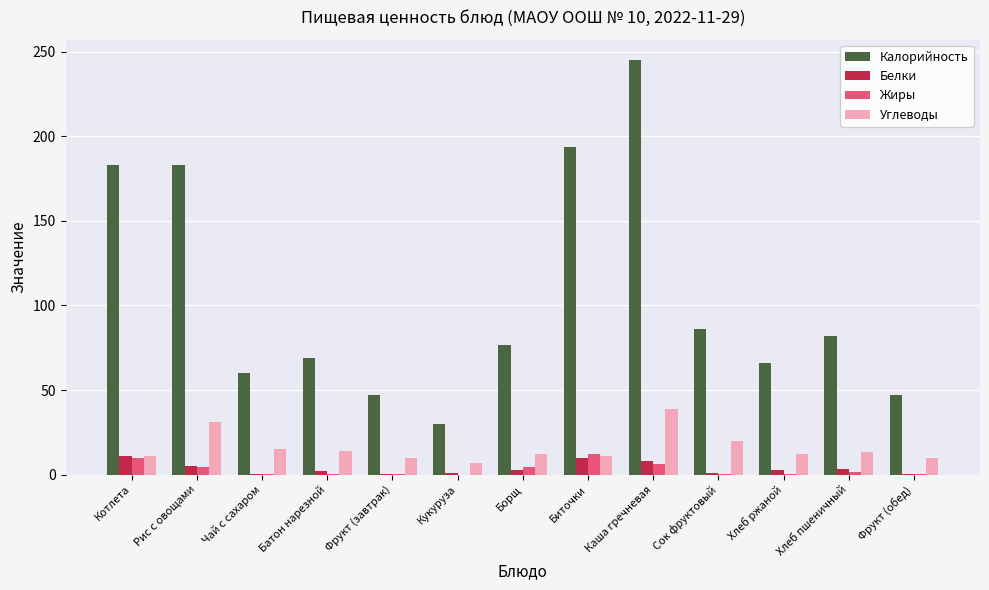

Is the value of Жиры at Хлеб ржаной greater than the value of Калорийность at Рис с овощами?

No